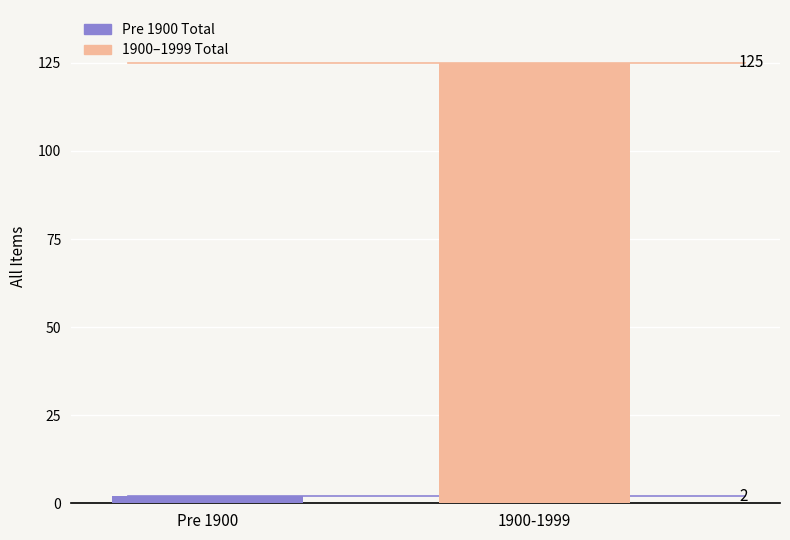

Reading left to right, transcribe all the data shown in this chart.

Pre 1900=2	1900-1999=125